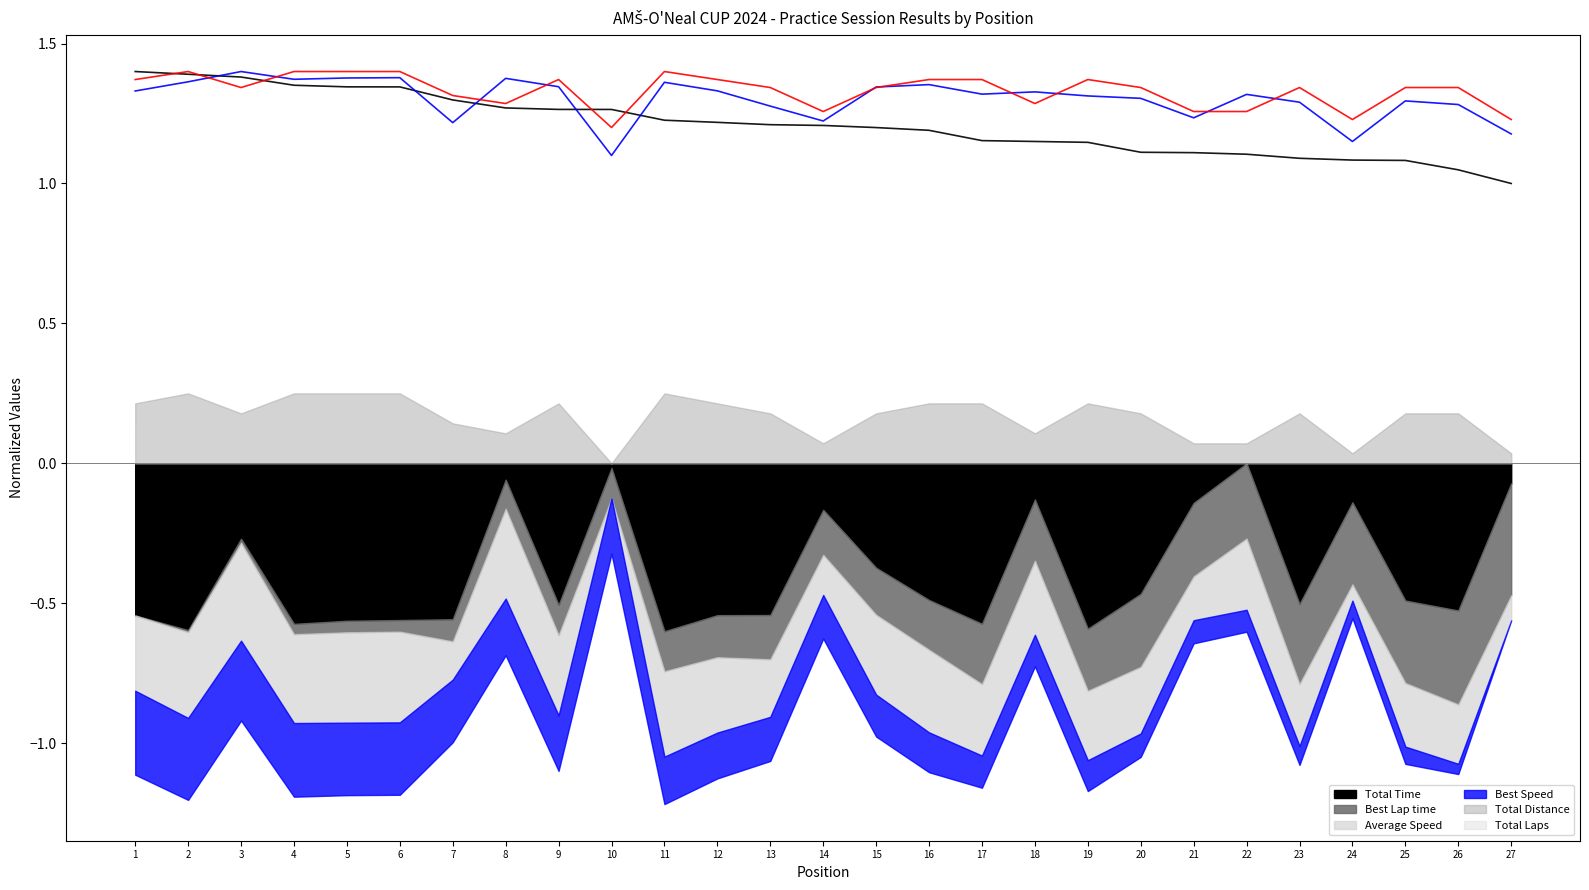

Where is the first local minimum for Total Laps?

3